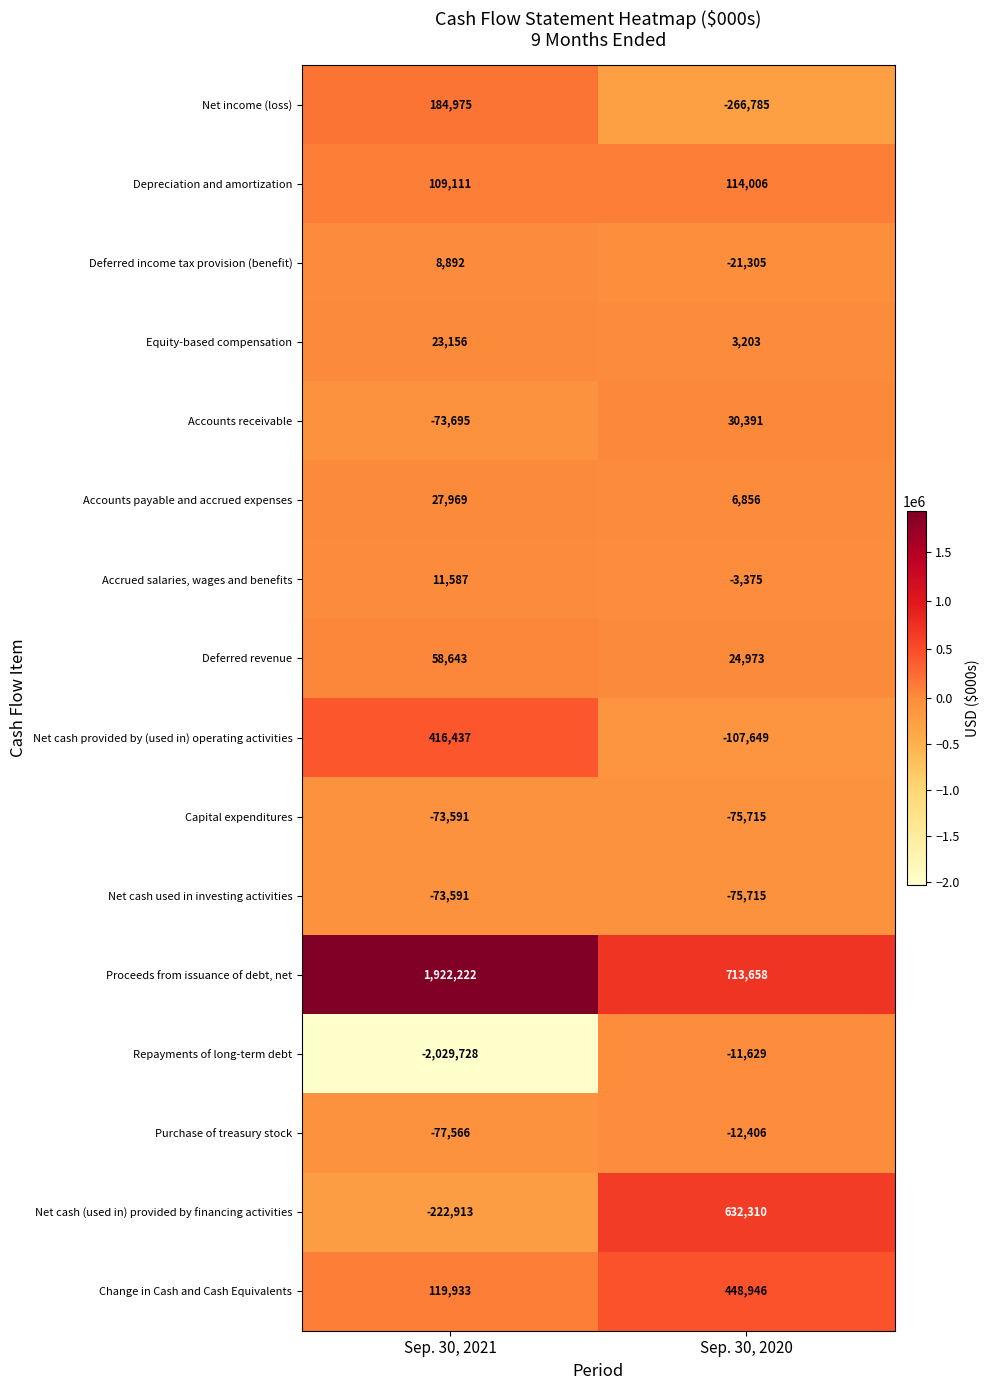

True or false: Net cash (used in) provided by financing activities has a value of 1070469 at Sep. 30, 2020.

False